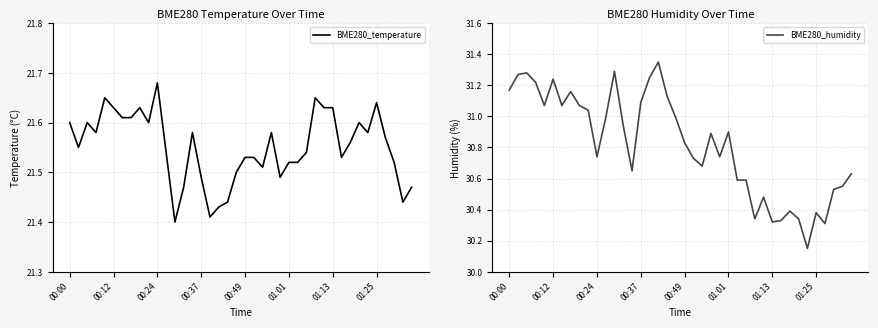

Is the value of BME280_temperature at 19 greater than the value of BME280_humidity at 10?

No